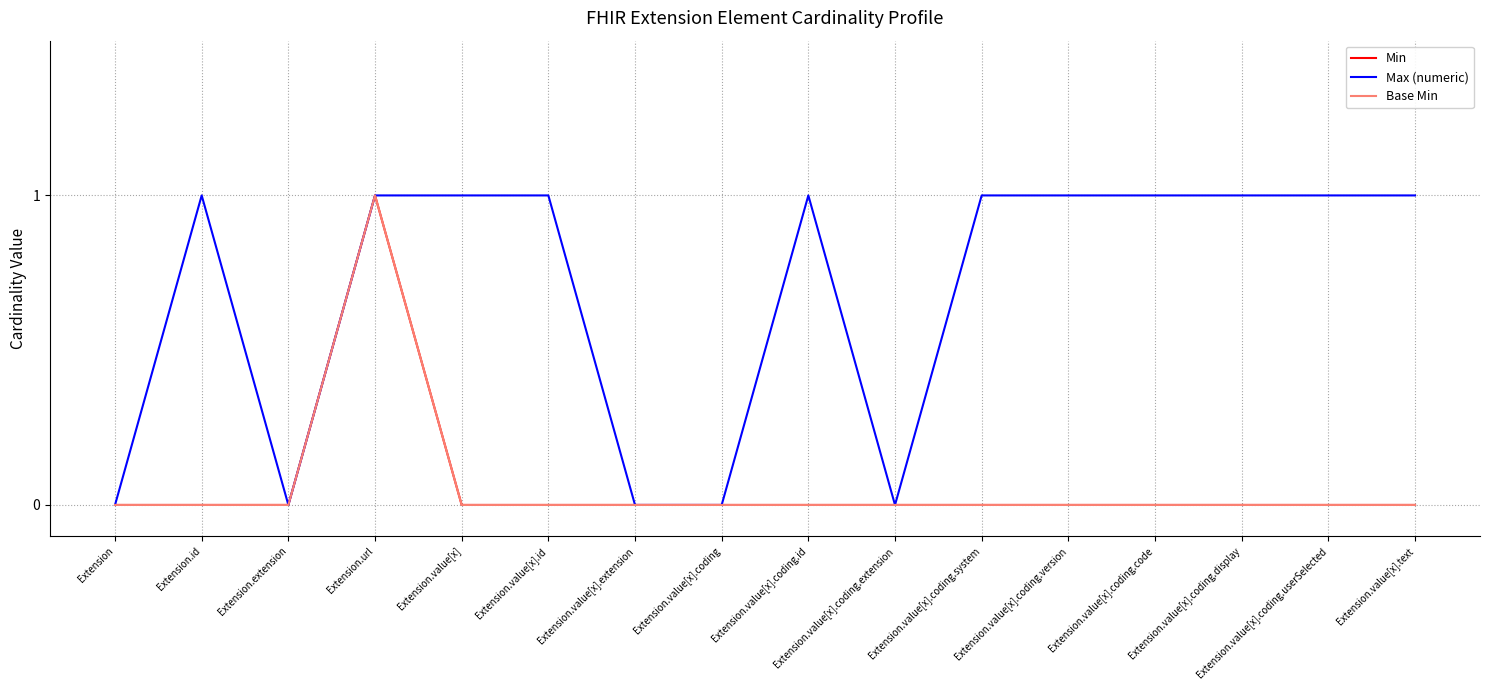

How many lines are shown in the chart?

3